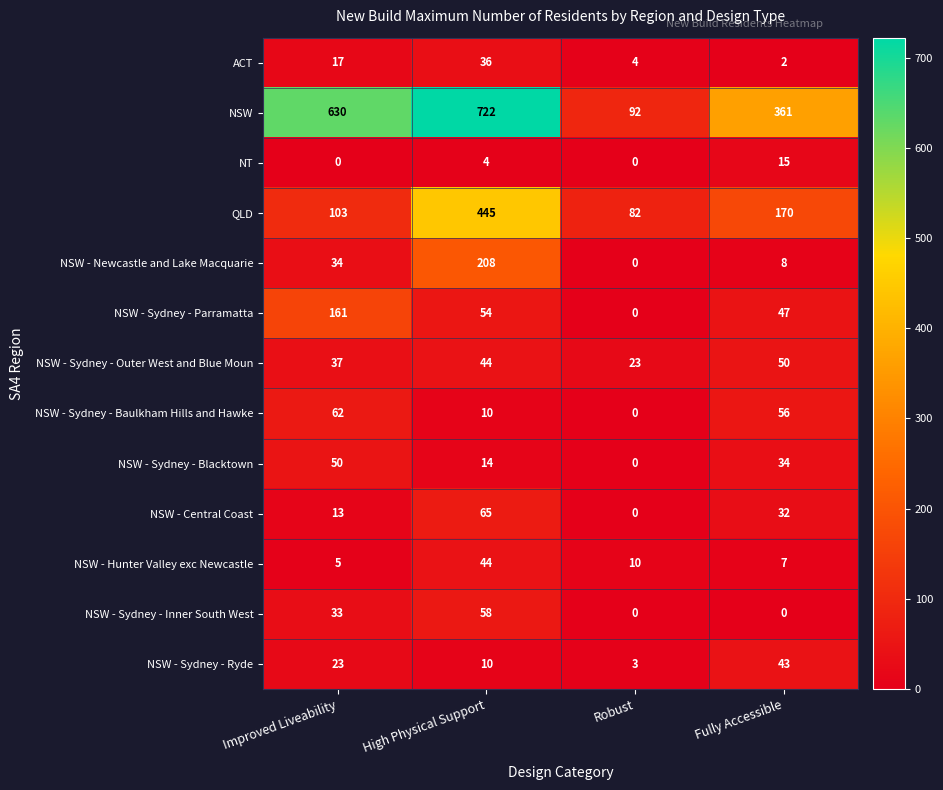

Rank the series at Improved Liveability from lowest to highest value.

NT, NSW - Hunter Valley exc Newcastle, NSW - Central Coast, ACT, NSW - Sydney - Ryde, NSW - Sydney - Inner South West, NSW - Newcastle and Lake Macquarie, NSW - Sydney - Outer West and Blue Moun, NSW - Sydney - Blacktown, NSW - Sydney - Baulkham Hills and Hawke, QLD, NSW - Sydney - Parramatta, NSW